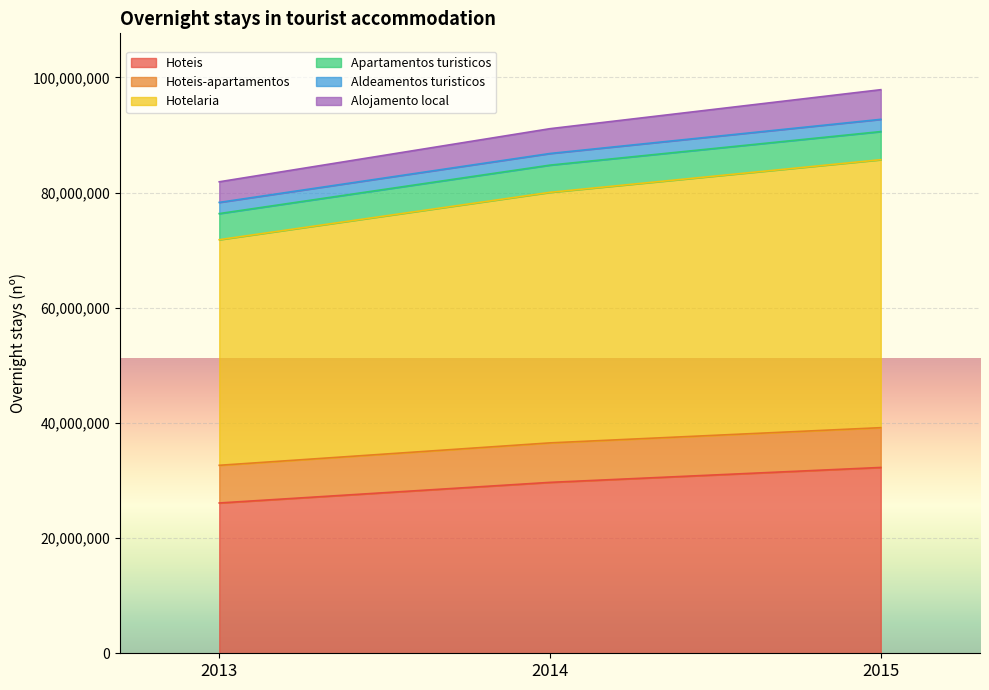

Which category has the highest value in the Aldeamentos turisticos series?

2015